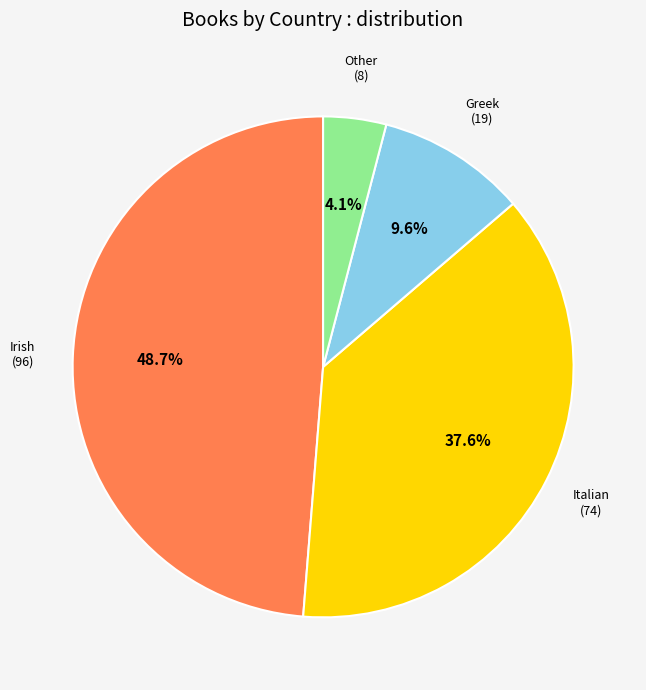

Does any single category account for the majority?

No